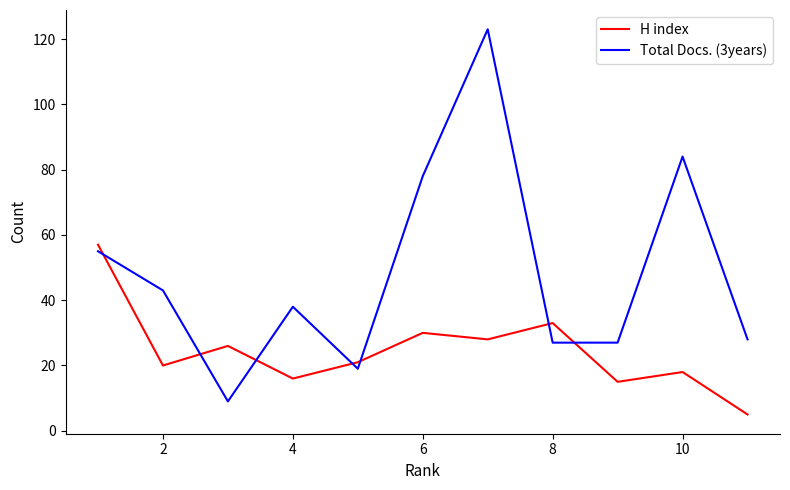

Rank the series by their average value, from lowest to highest.

H index, Total Docs. (3years)